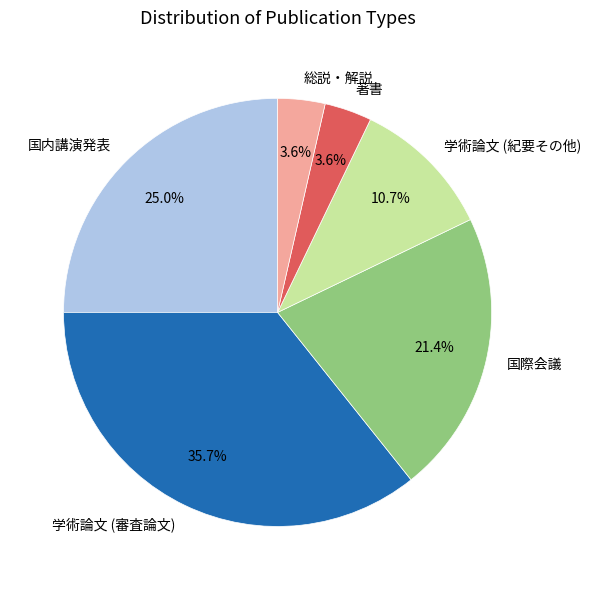

Which category has the biggest portion of the pie?

学術論文 (審査論文)